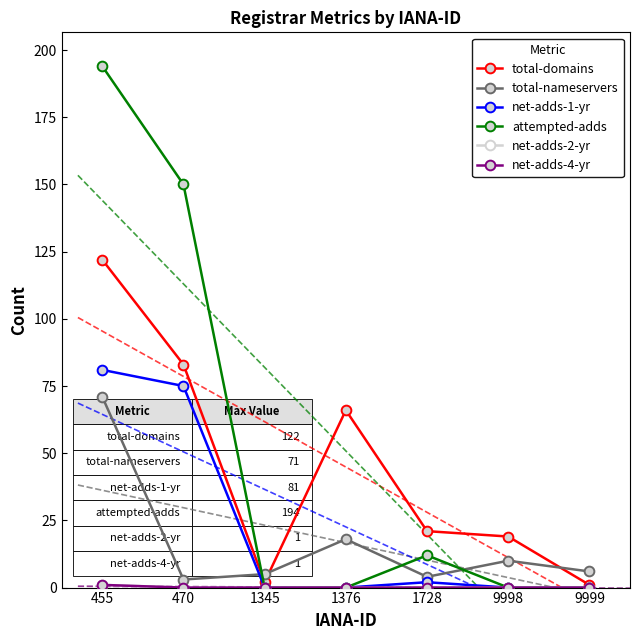

The net-adds-2-yr series shows 1 at 9999. True or false?

False